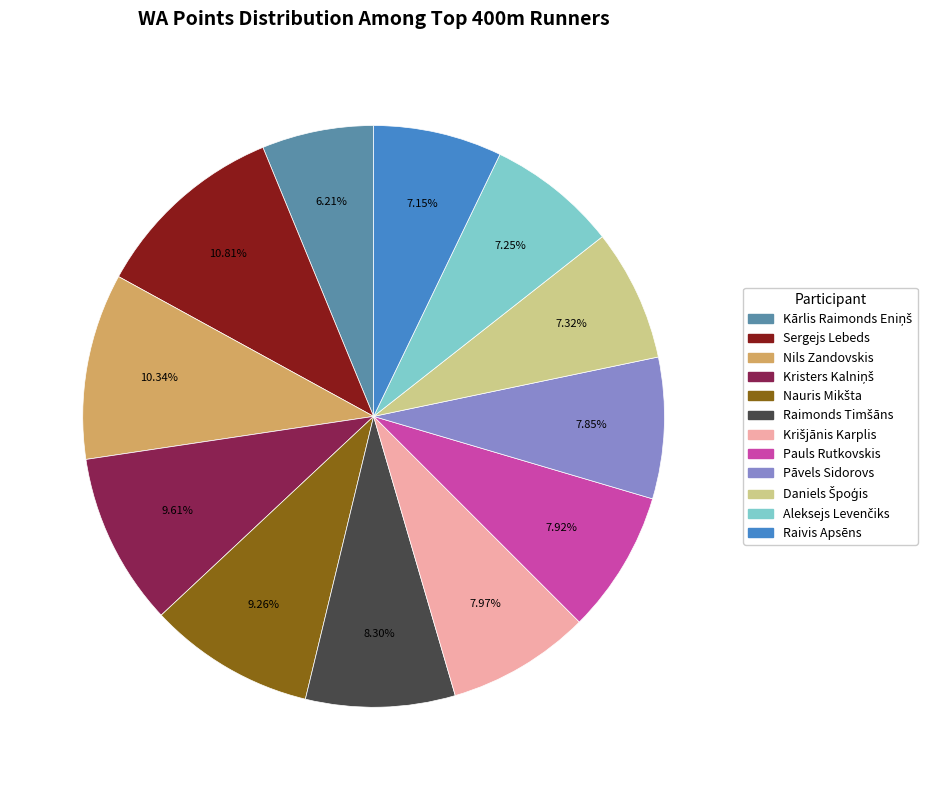

Is there any slice that represents more than half of the pie?

No